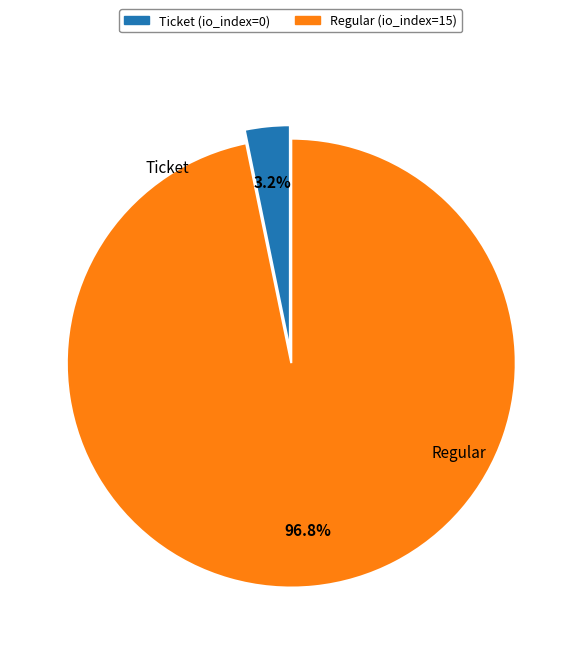

Rank the categories by value from lowest to highest.

Ticket, Regular